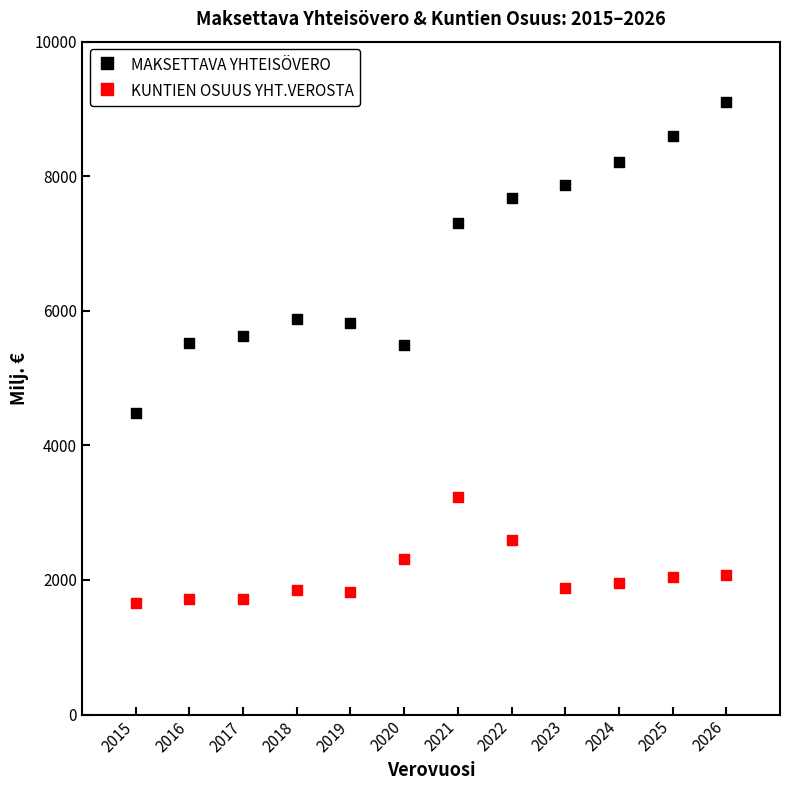

Across all data points, what is the range of Y values (max minus min)?

7446.6